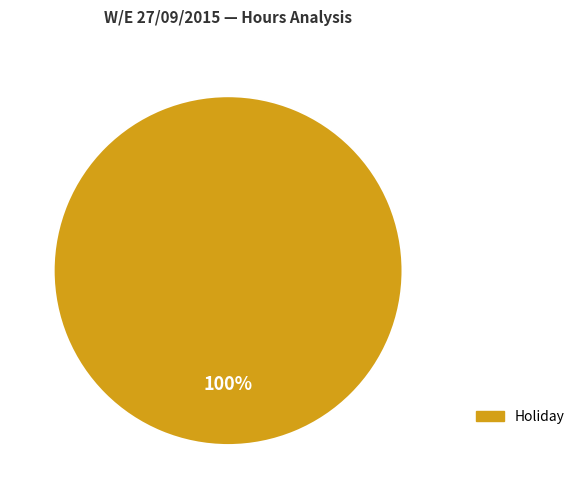

Is there any slice that represents more than half of the pie?

Yes